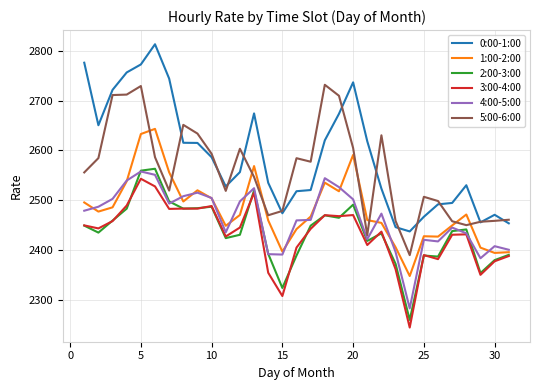

Is this an area chart (filled region under the line)?

No